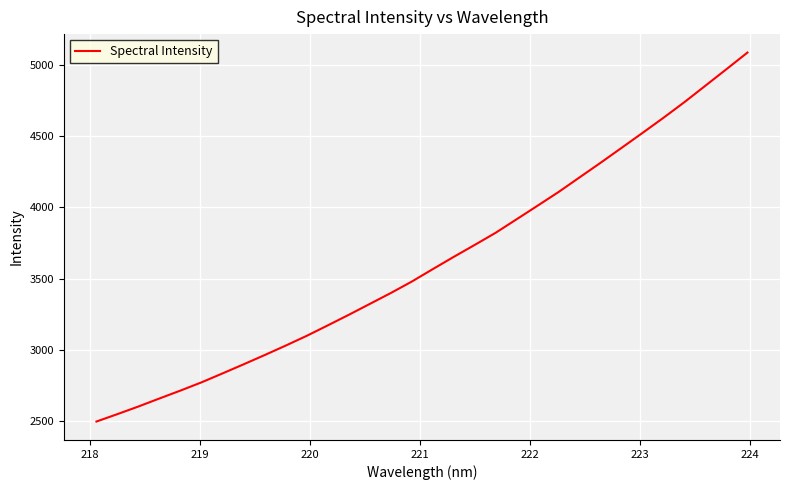

What is the maximum value shown in the chart?

5088.4